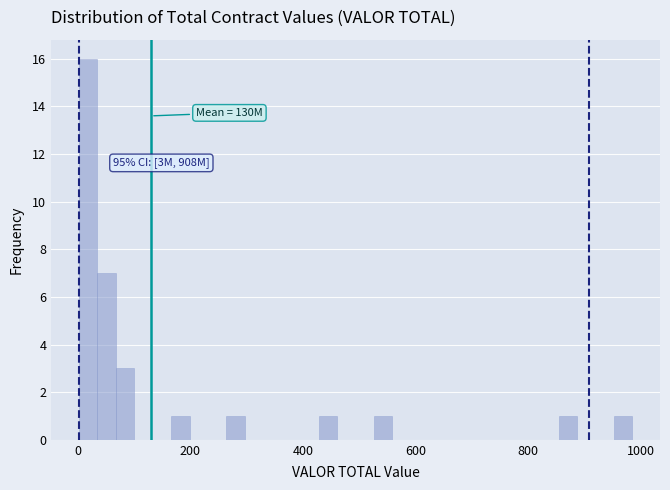

Around what value on the x-axis is the tallest bar? Give the approximate position of its centre, as read against the axis.

20